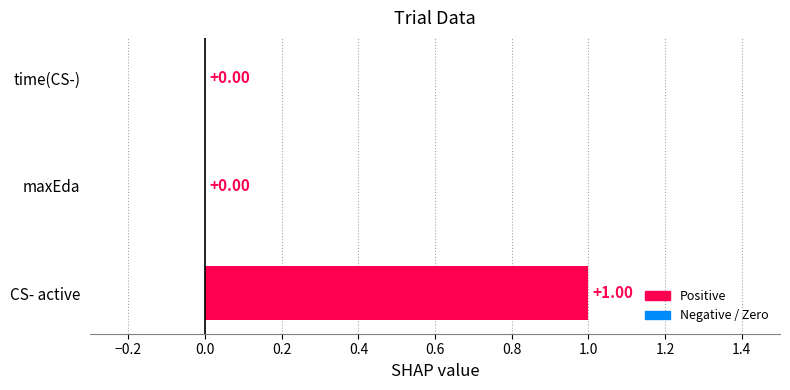

At which category does the chart reach its peak across all series?

CS- active